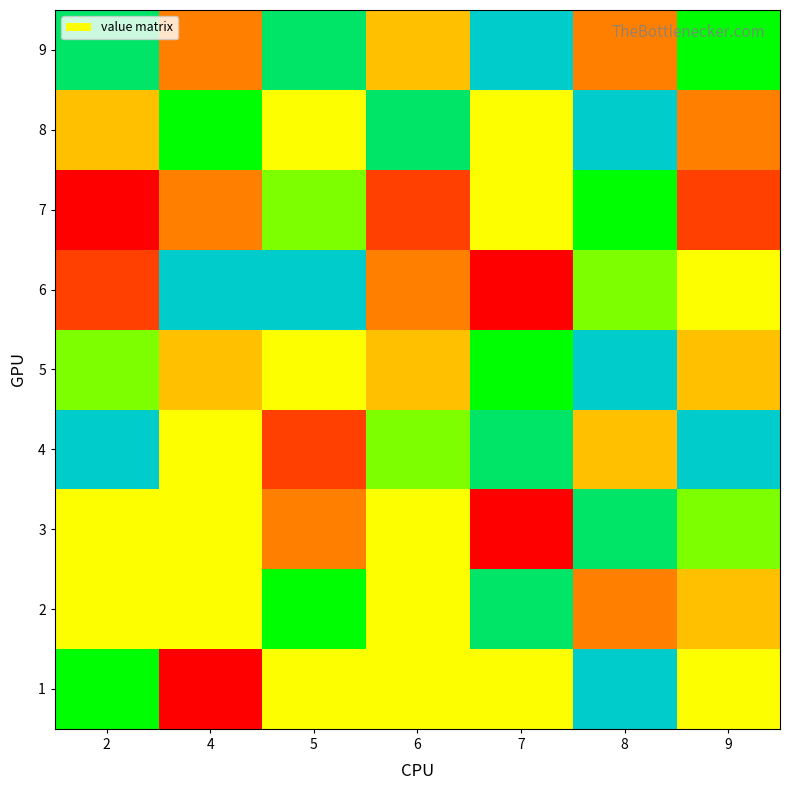

What is the difference between the highest and lowest values at 4?

8